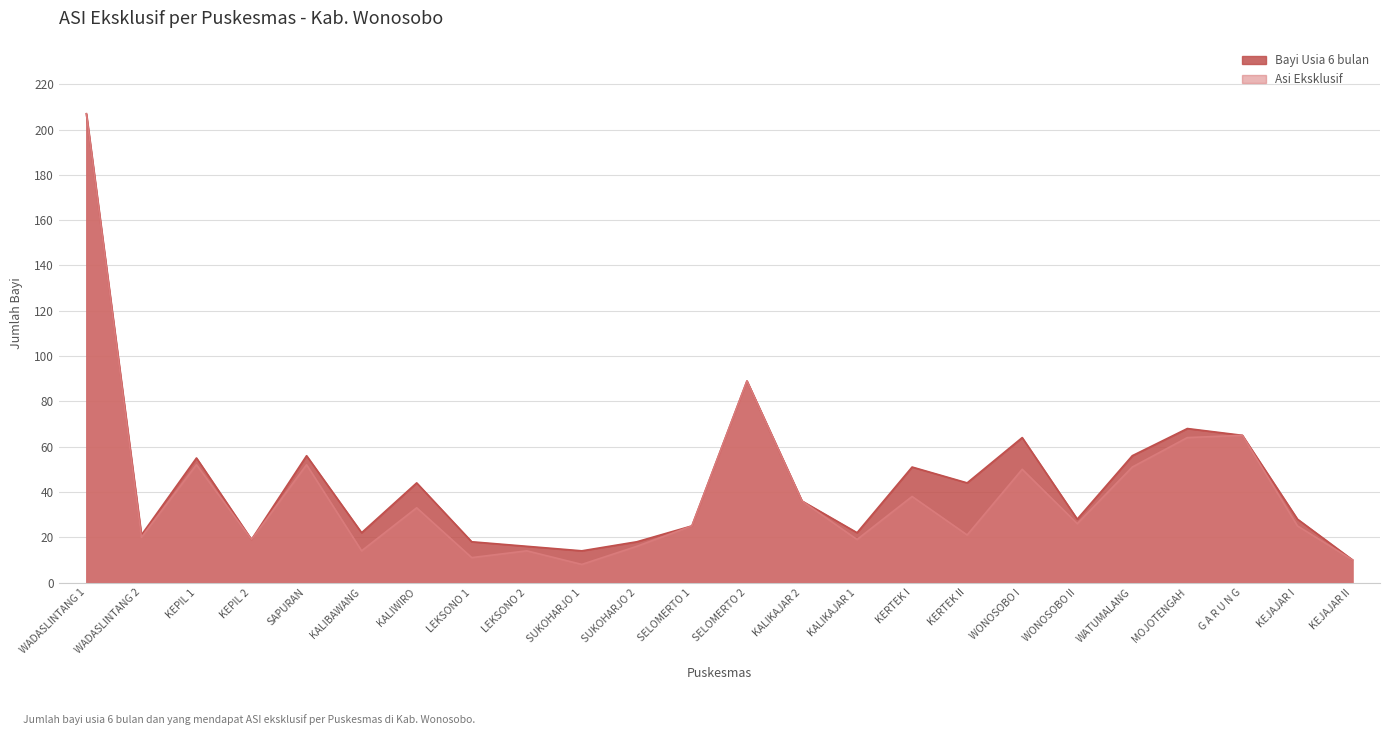

The Asi Eksklusif series shows 89 at SELOMERTO 2. True or false?

True